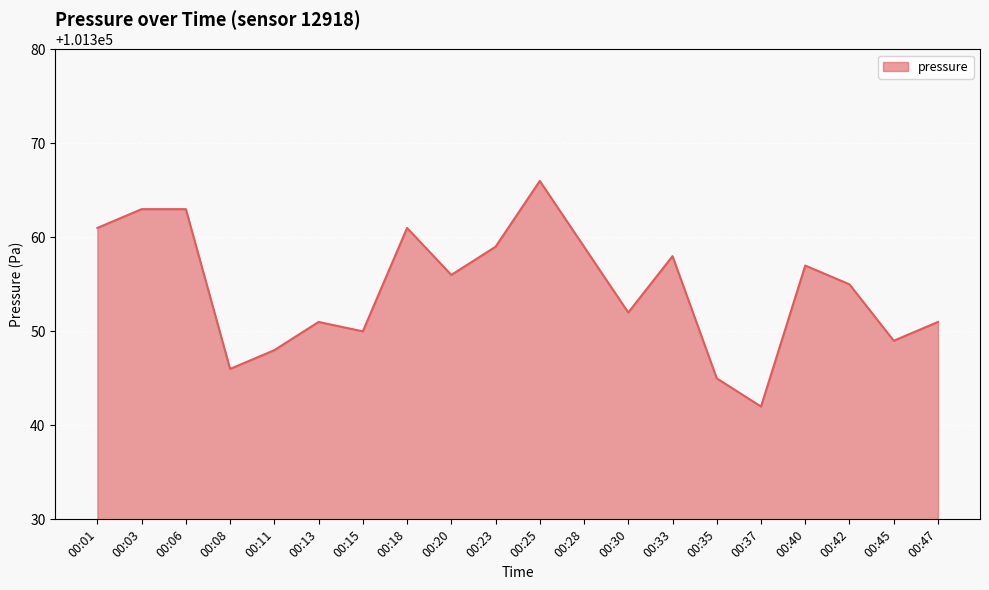

Is it true that the value at 00:18 is 101361?

True